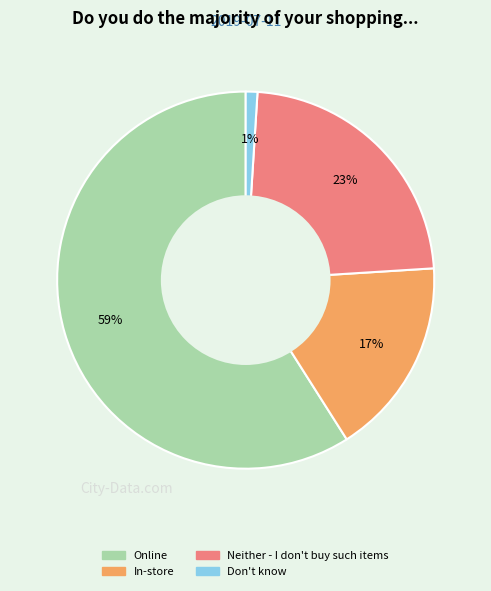

Does In-store account for over 50% of the chart?

No